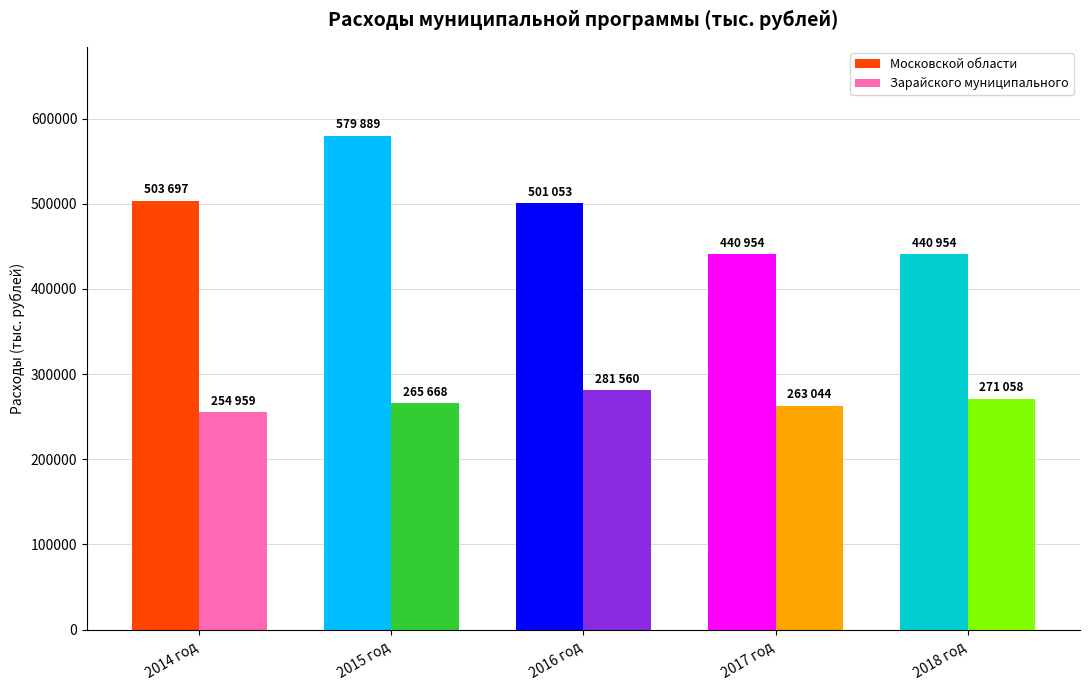

What are all the series names shown in the legend?

Московской области, Зарайского муниципального